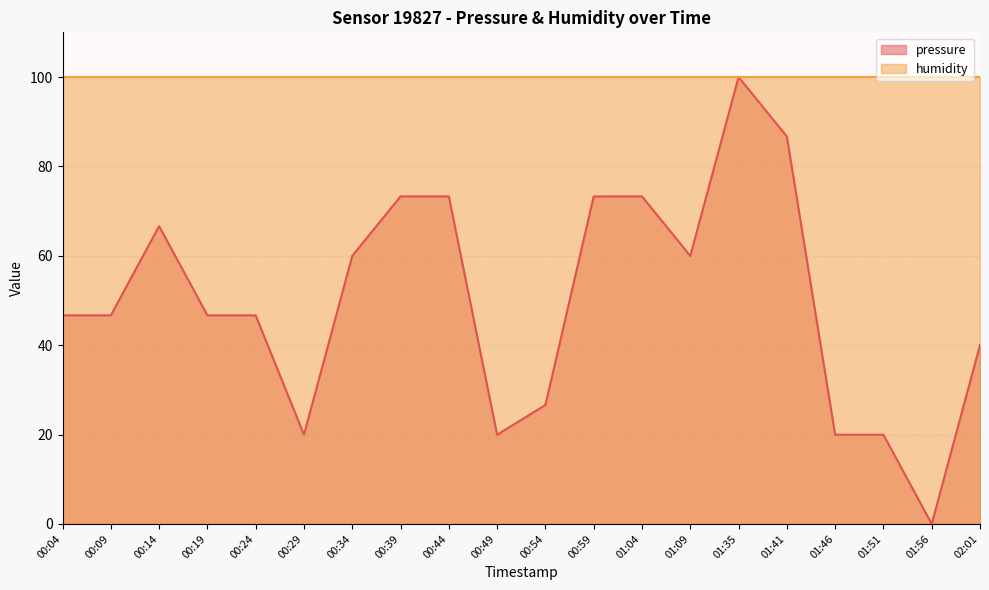

Does the chart display data point markers on the line(s)?

No